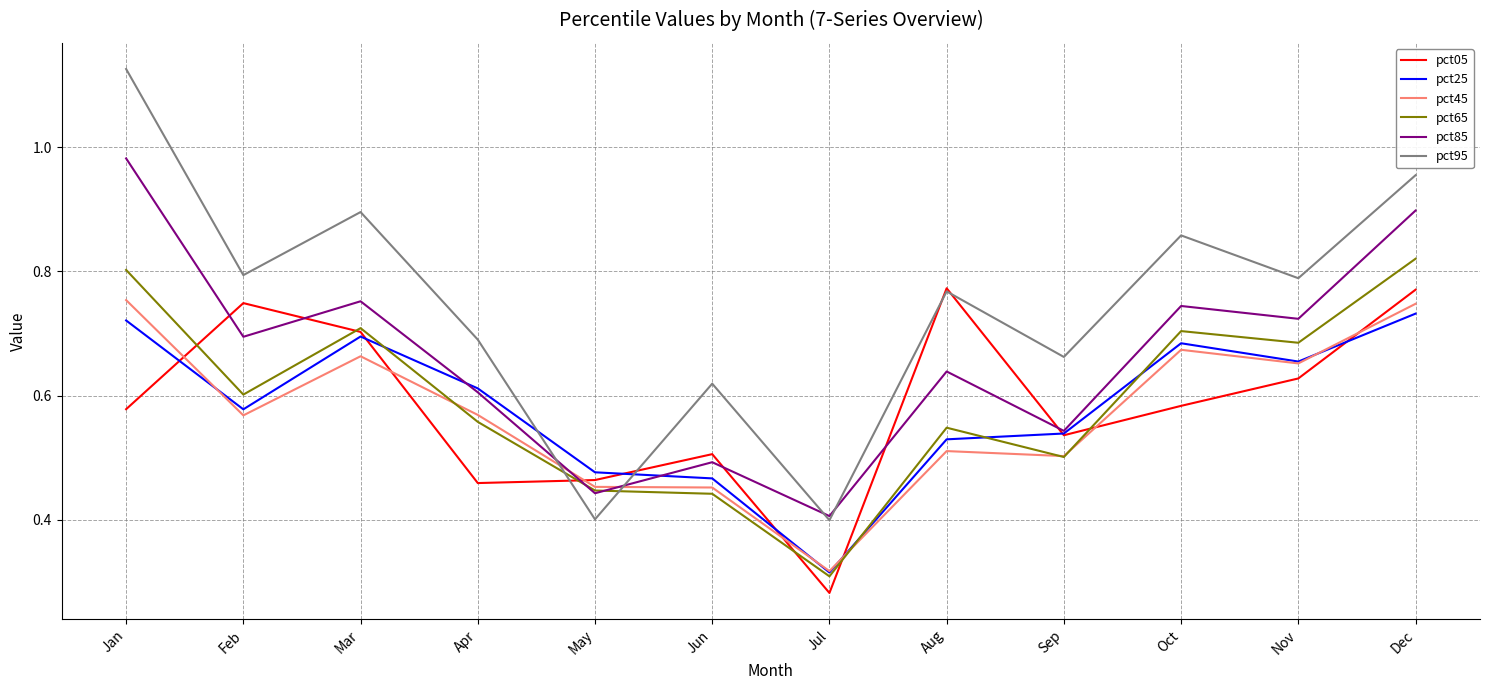

Is the value of pct25 at Mar greater than the value of pct45 at Jun?

Yes